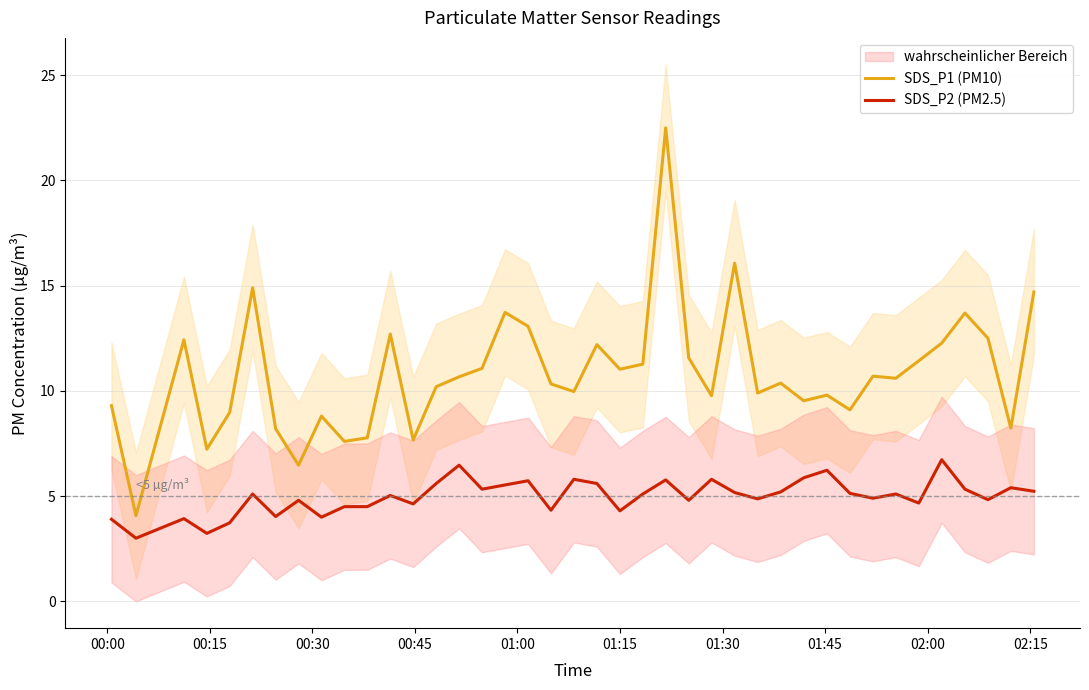

True or false: SDS_P2 (PM2.5) and SDS_P1 (PM10) intersect in this chart.

False